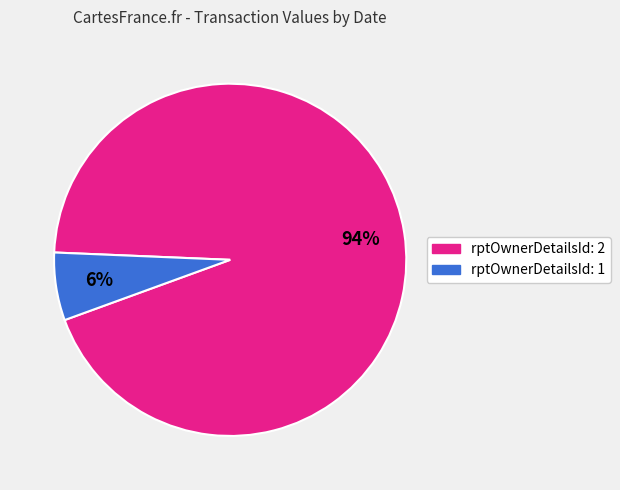

To the nearest percent, what is the average slice percentage?

50%